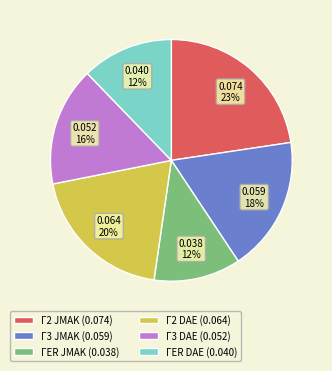

The ΓER DAE slice represents 12% of the pie. True or false?

True